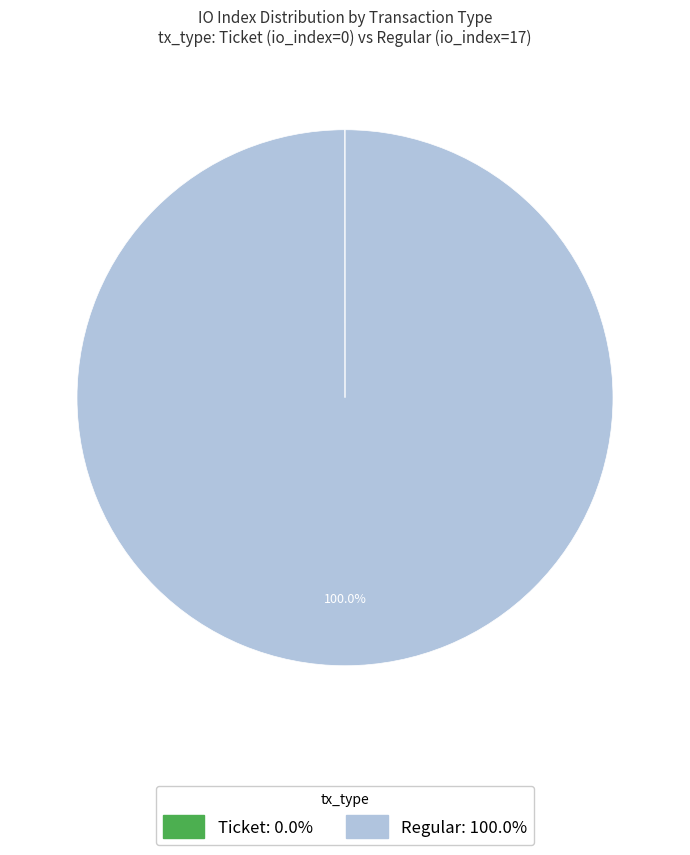

Is there a majority slice in this chart?

Yes